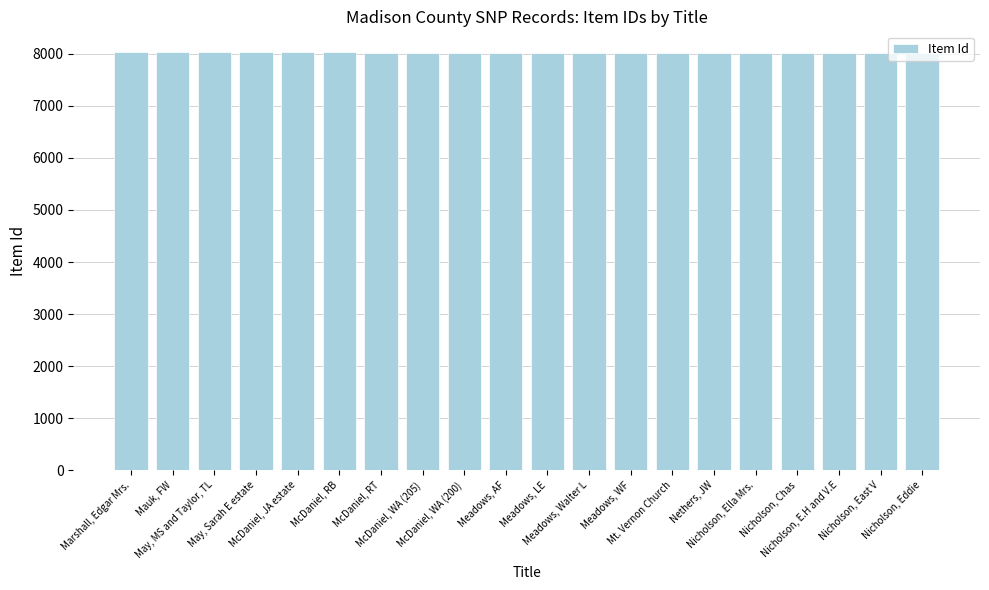

What is the greatest value displayed?

8031